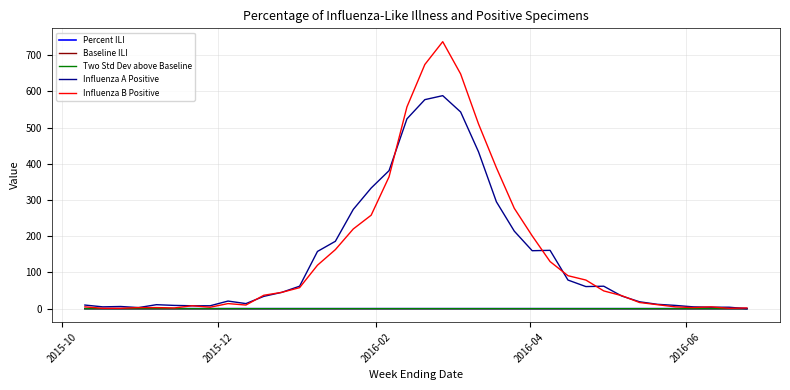

What is the maximum value shown in the chart?

737.0